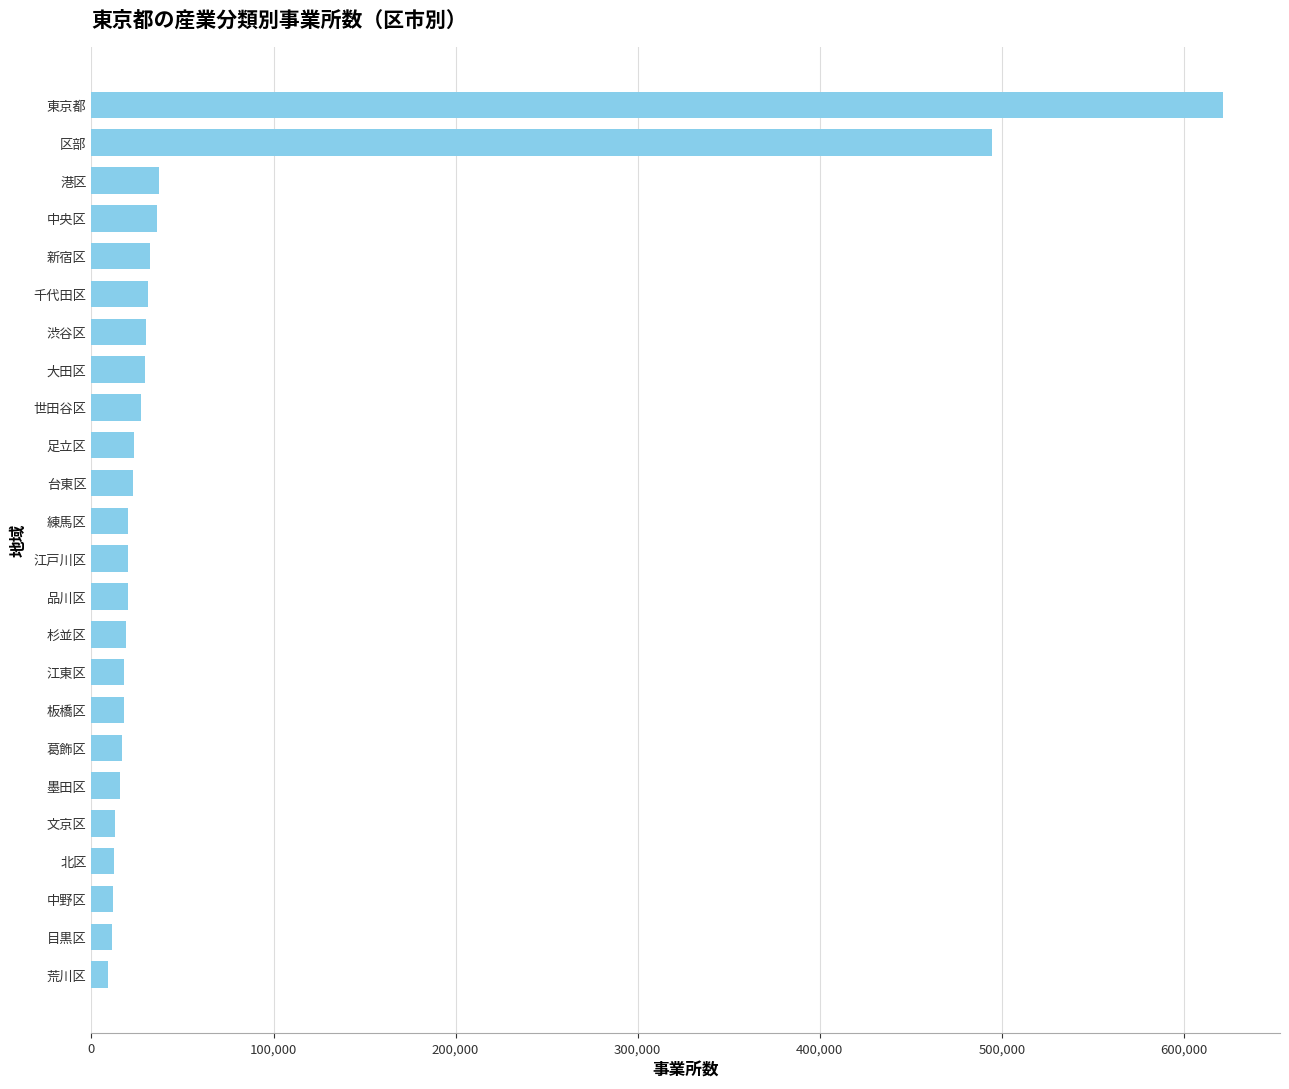

What is the ratio of the value at 杉並区 to the value at 江東区?

1.1